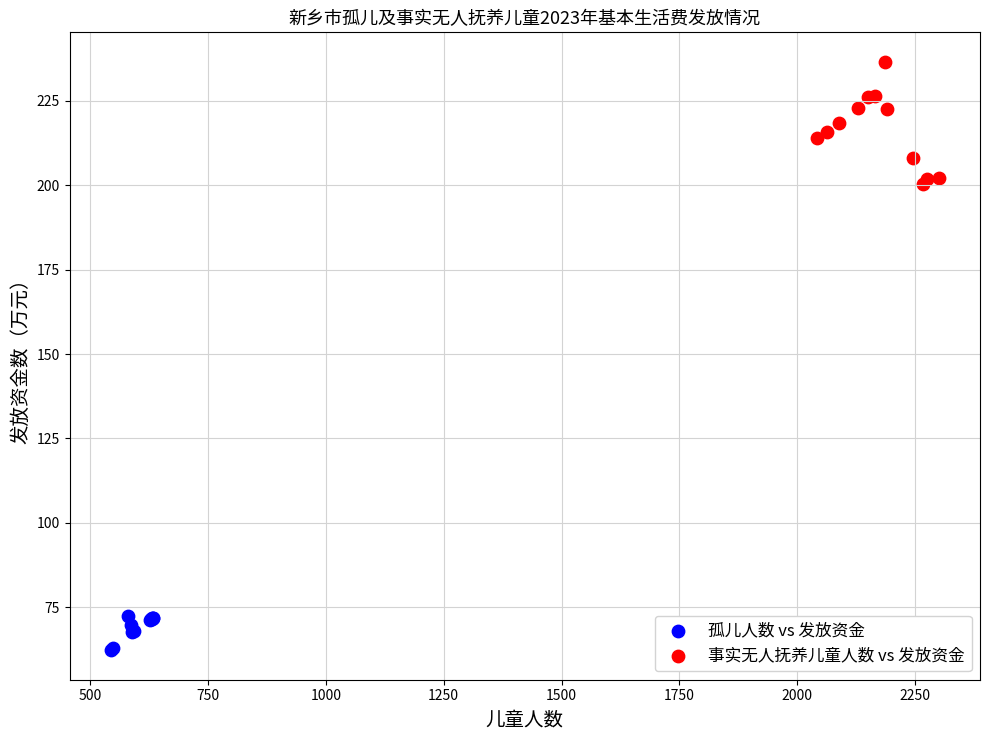

Which series reaches the minimum Y coordinate?

孤儿人数 vs 发放资金